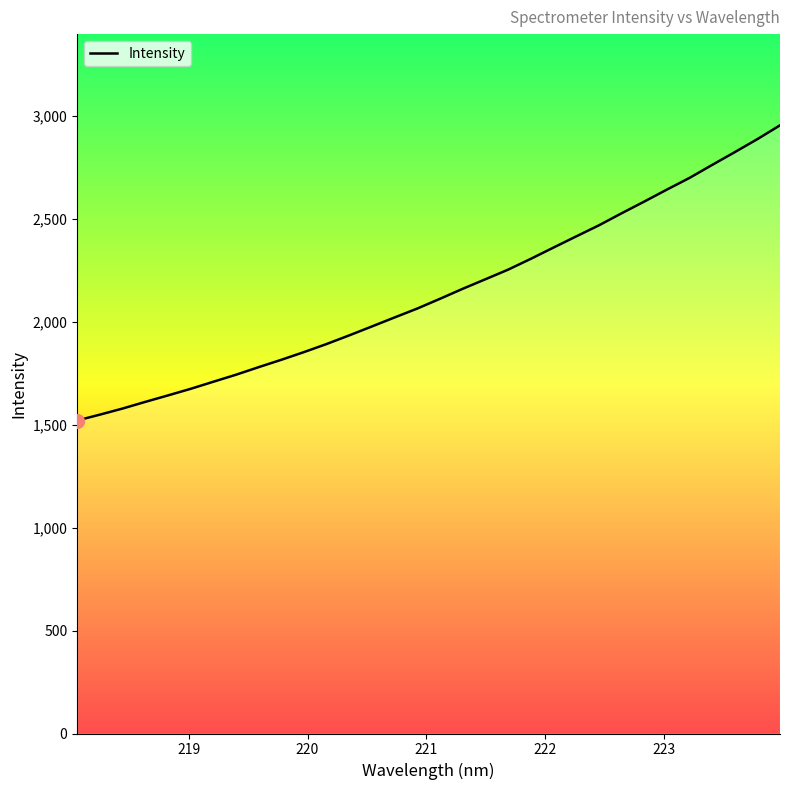

What is the difference between the maximum and minimum values?

1434.4